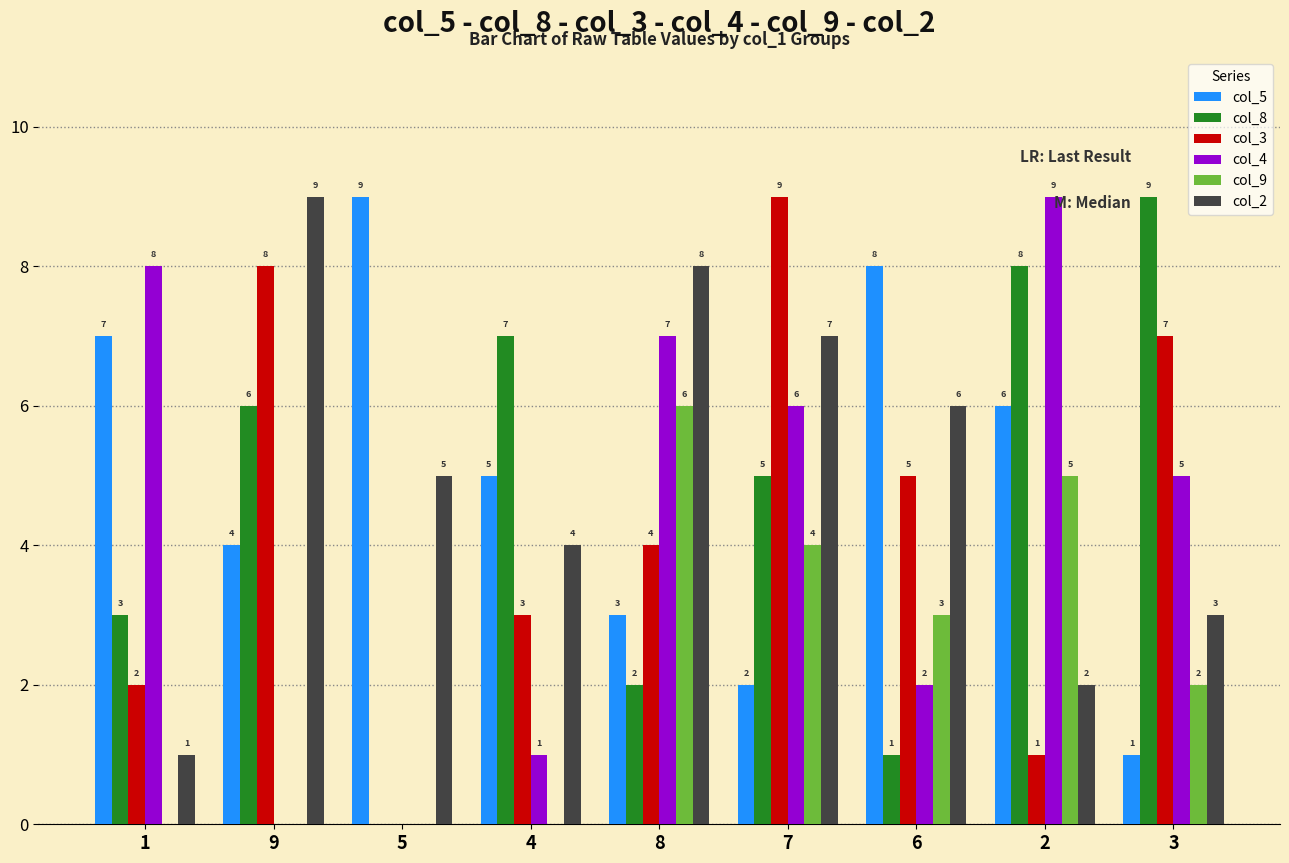

At which label does col_8 first exceed 5?

9